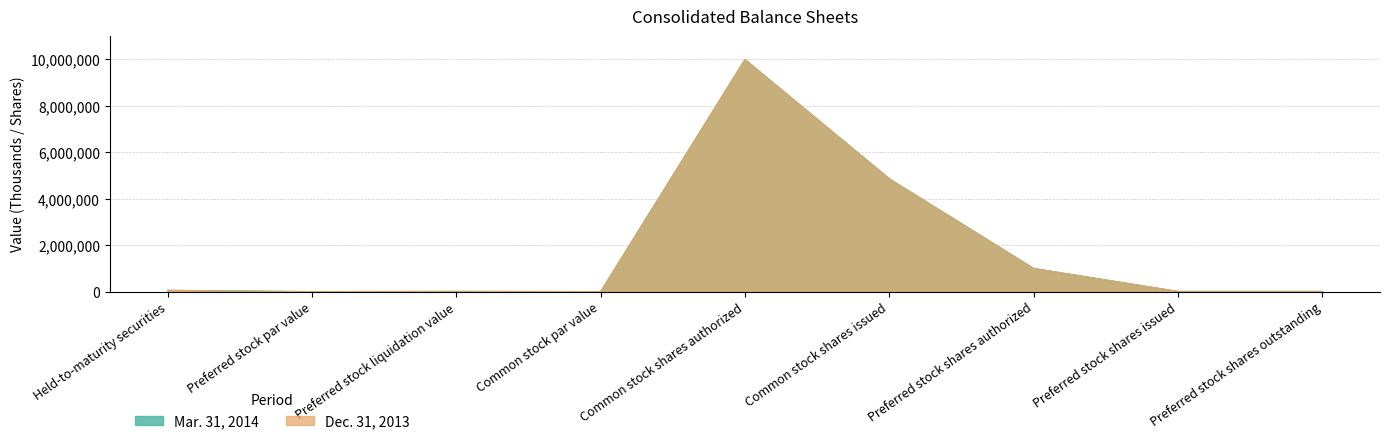

What is the difference between the maximum and minimum values in the Dec. 31, 2013 series?

10000000